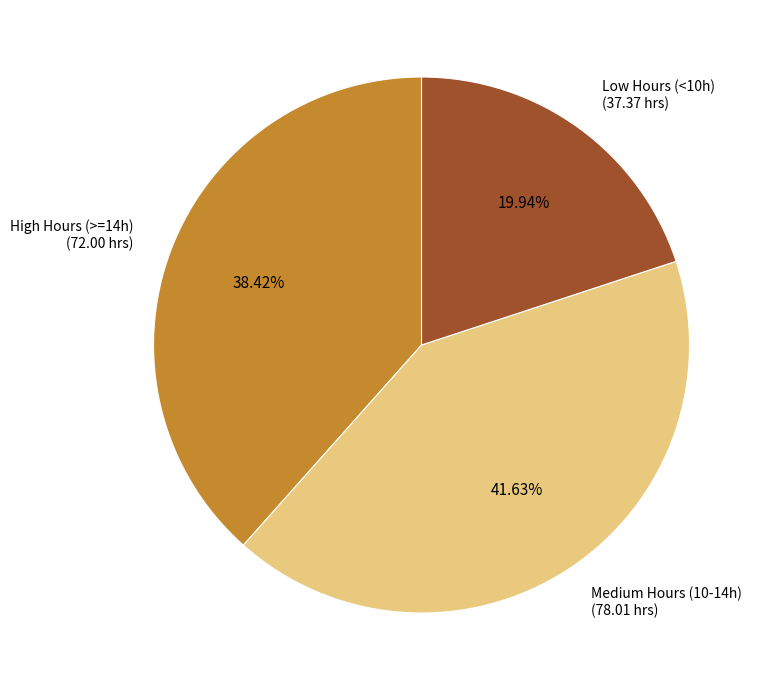

Is there a majority slice in this chart?

No